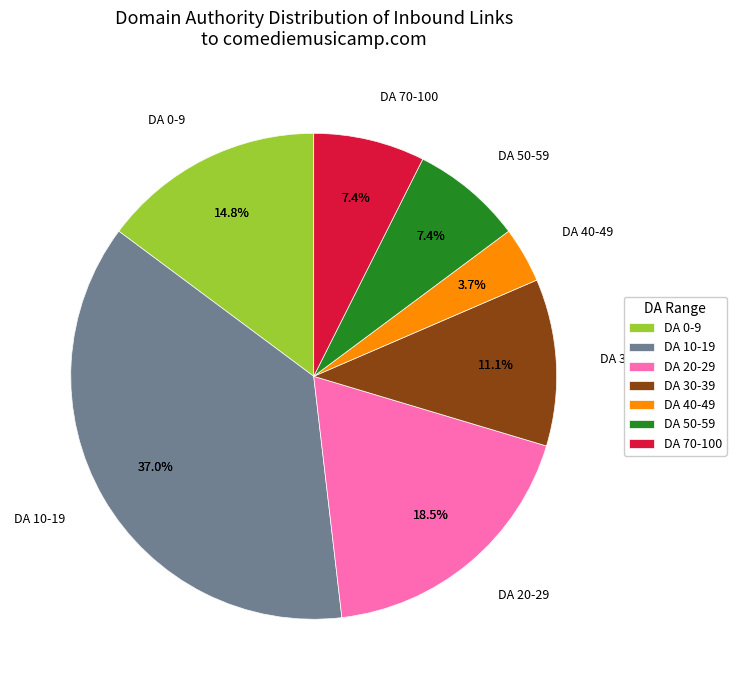

What is the smallest slice in the pie chart?

actu.fr